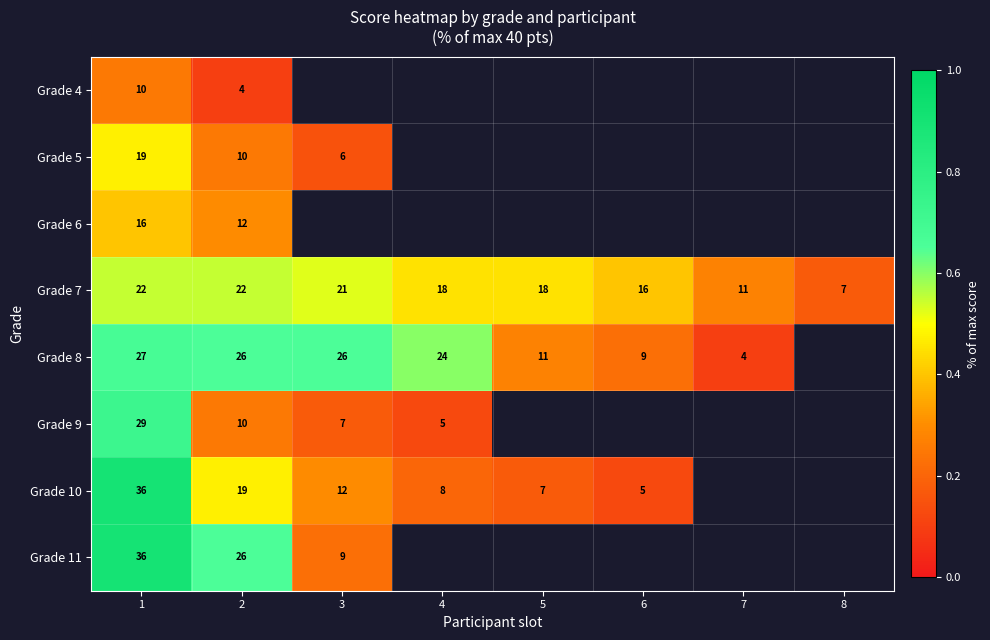

At which category is the sum across all series the highest?

1